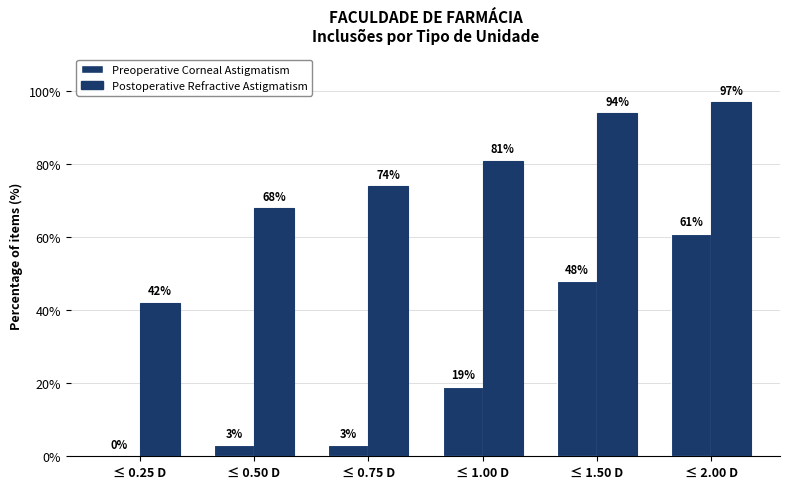

At which category is the sum across all series the highest?

≤ 2.00 D